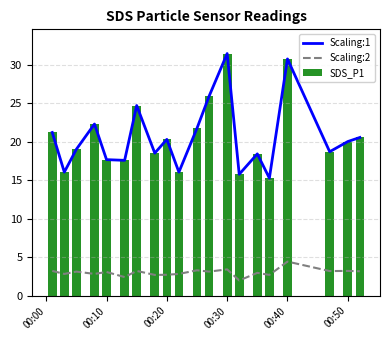

Which series has the largest range (max minus min)?

Scaling:1